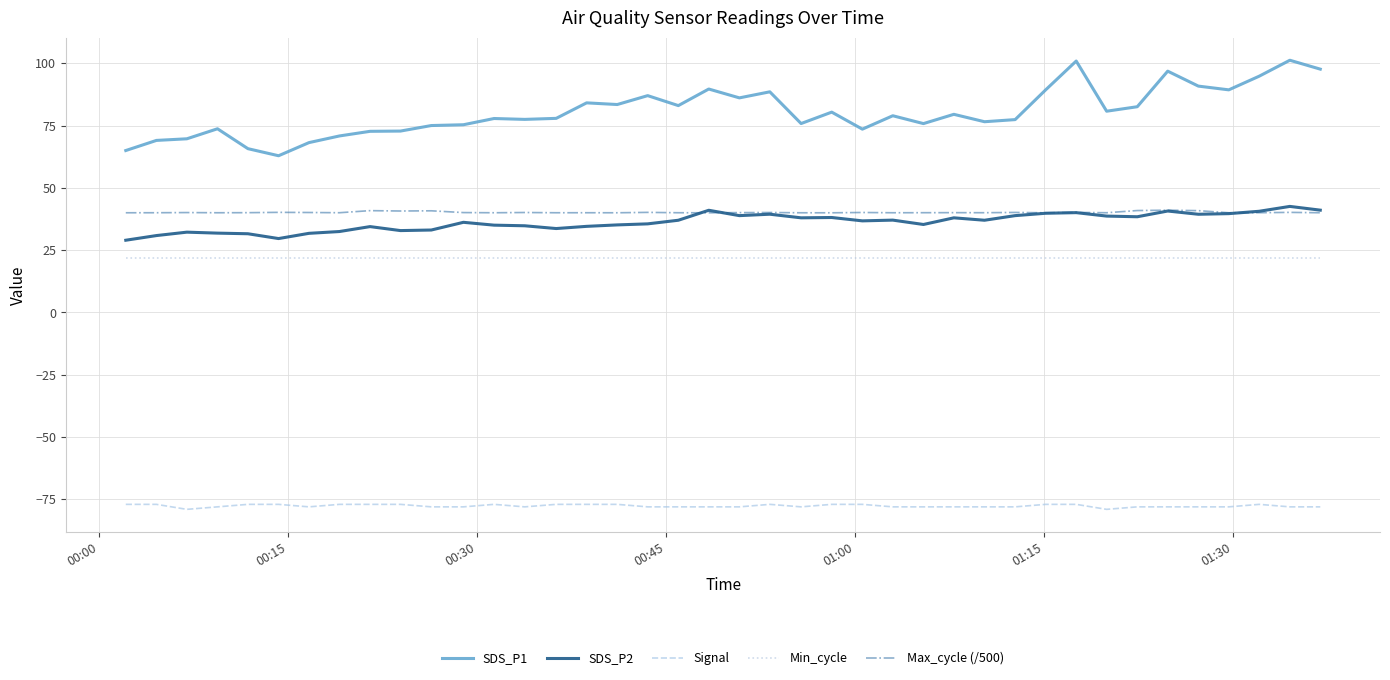

Which series has the largest range (max minus min)?

SDS_P1